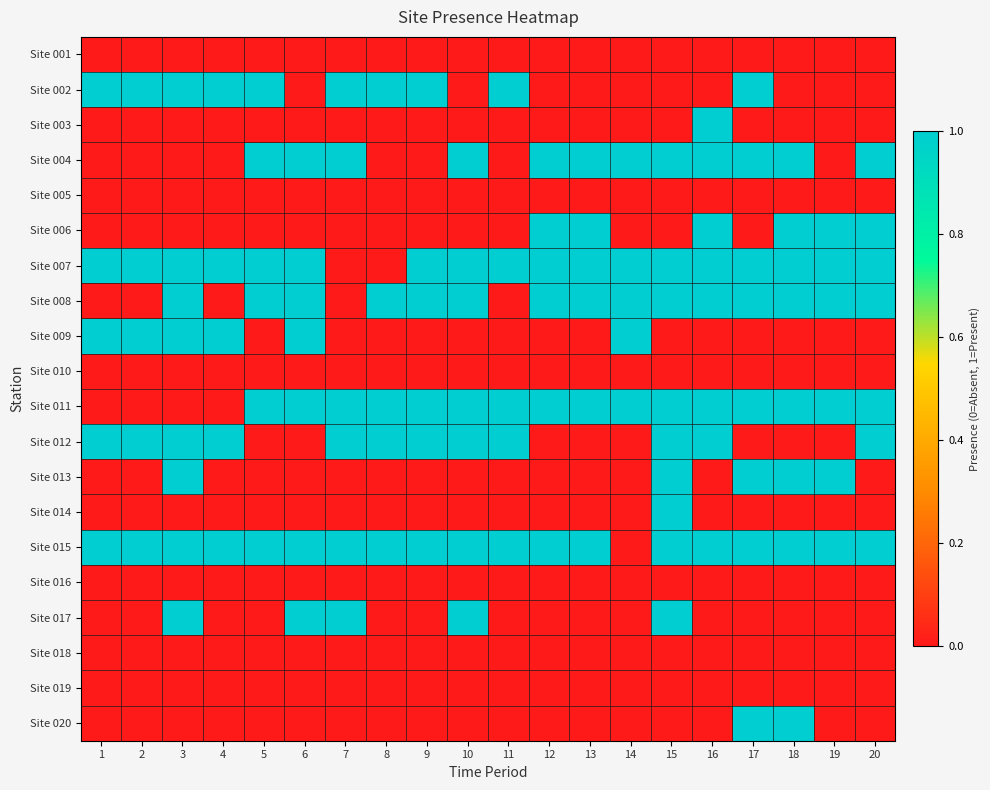

How many series are shown in this chart?

20